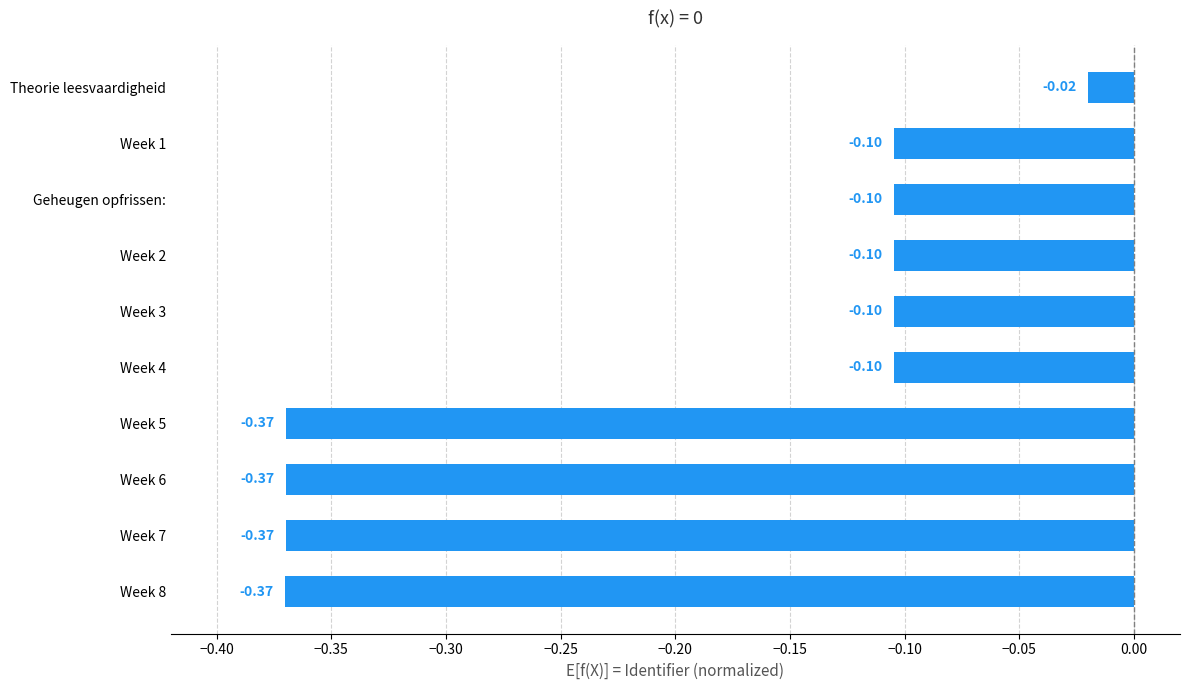

What is the change in value from Week 6 to Geheugen opfrissen:?

+0.3